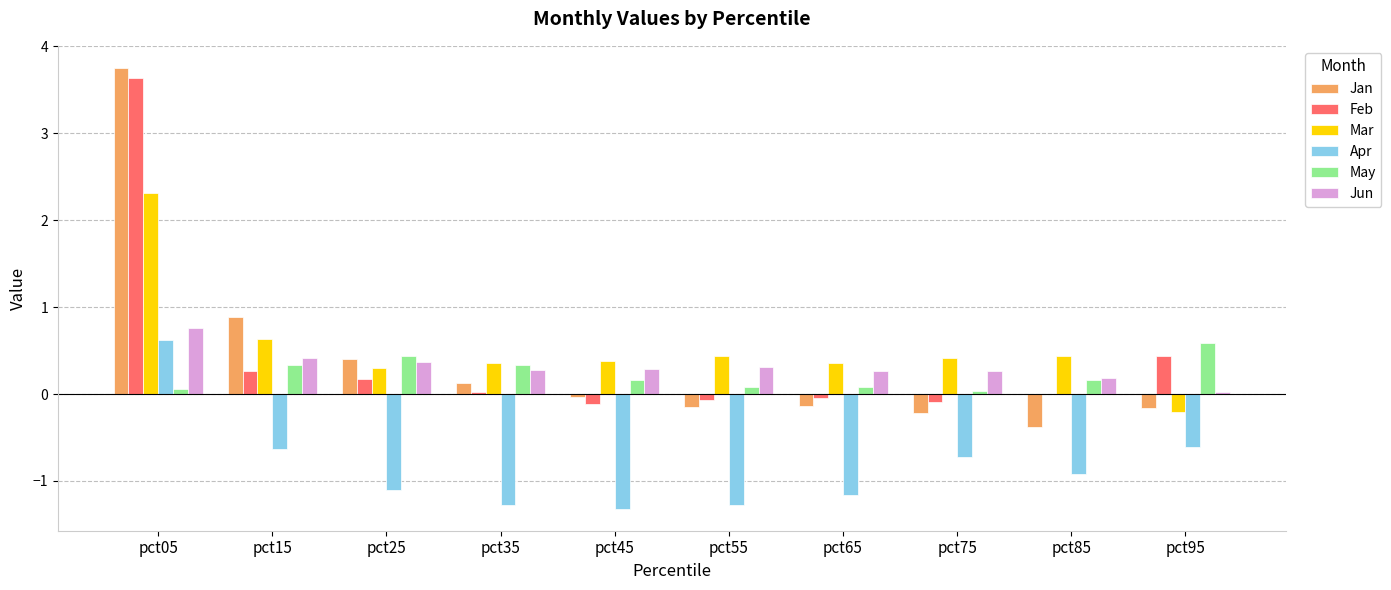

At which label does Mar first exceed 0?

pct05